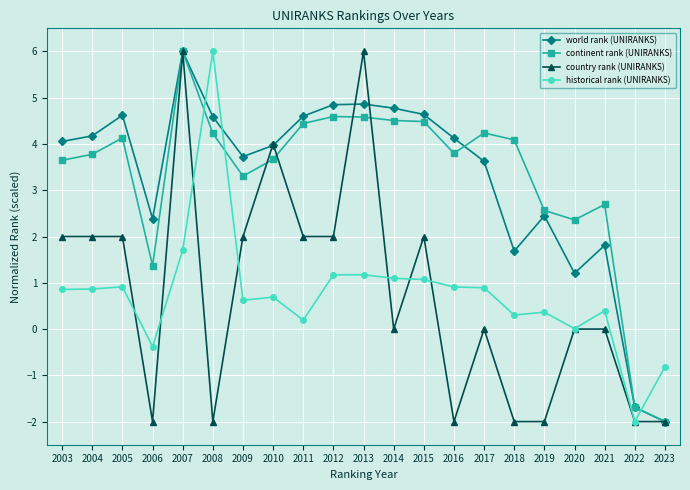

Read the historical rank (UNIRANKS) value at 2004.

0.9